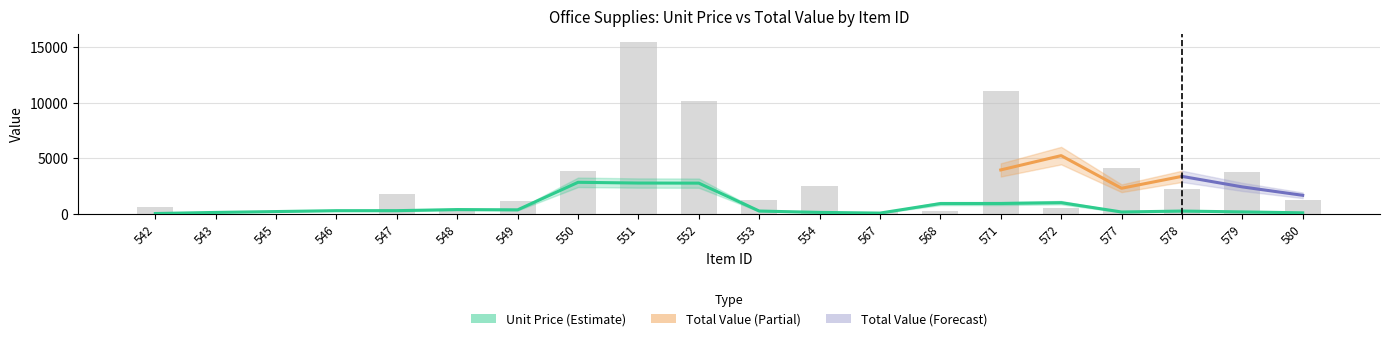

What is the change in value from 545 to 550?

+3889.8